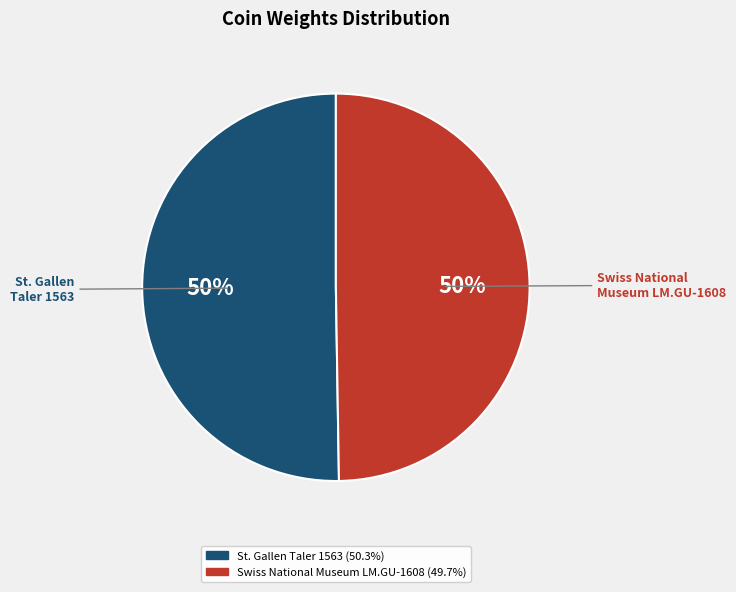

What percentage is the Swiss National Museum LM.GU-1608 slice, to the nearest percent?

50%